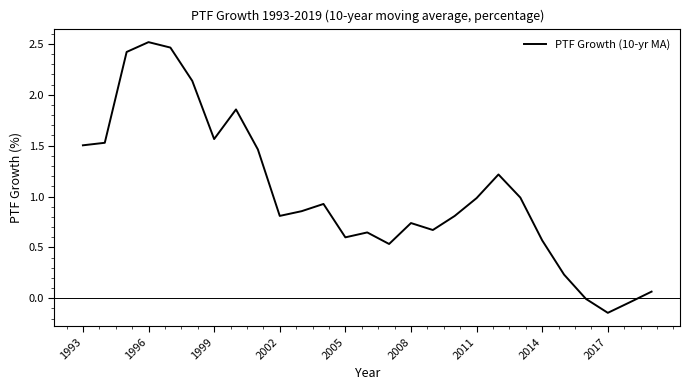

What is the average value?

1.0